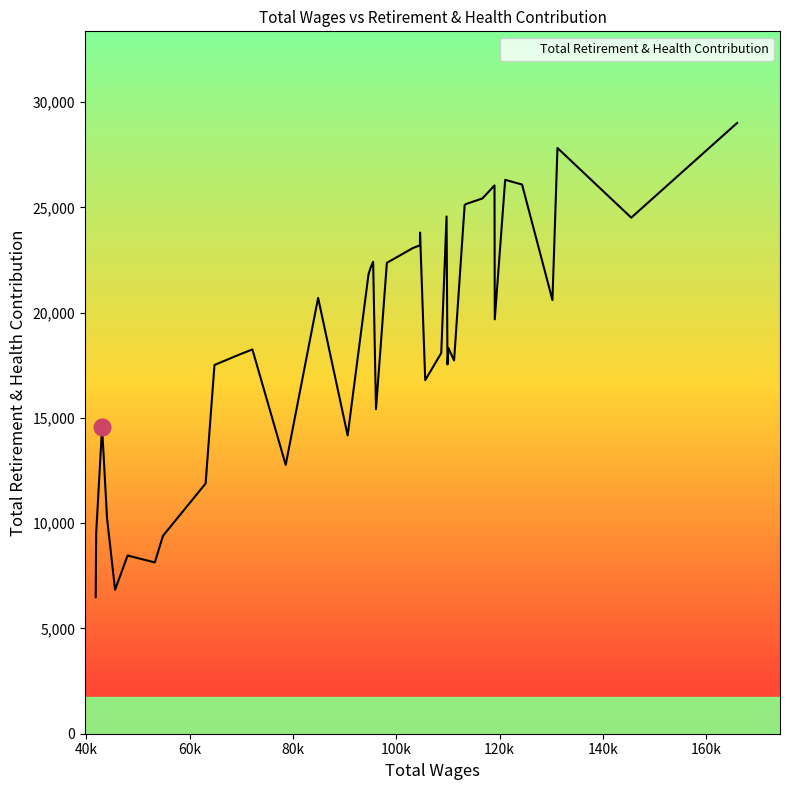

What is the greatest value displayed?

29012